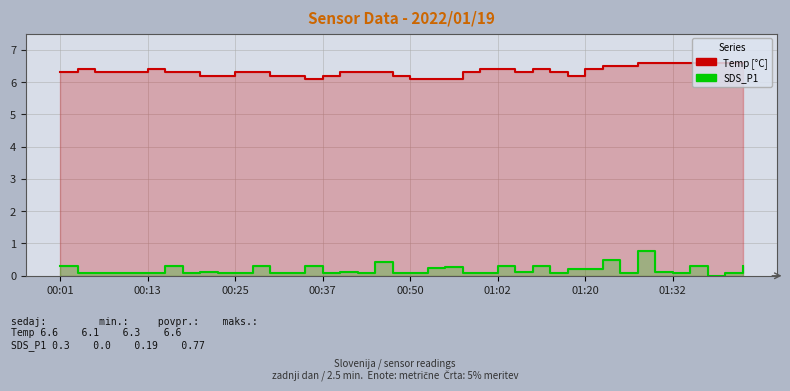

Count the number of categories in the chart.

40